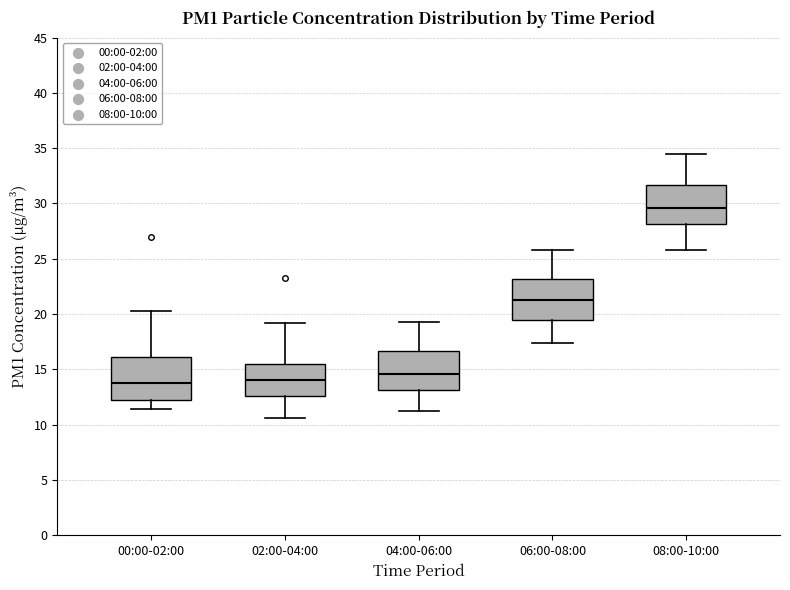

Where does the lower whisker of the box for 08:00-10:00 end on the y-axis? The values are not printed on the chart, so give them approximately, as read against the axis.

26.0